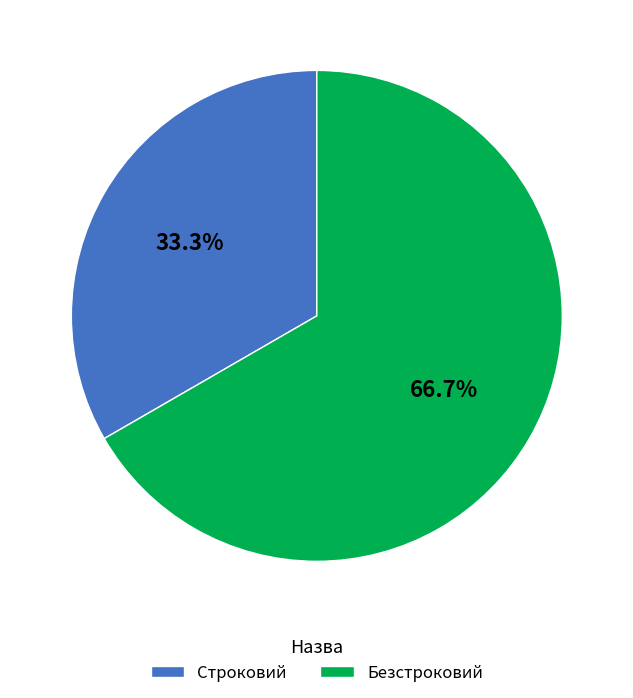

What portion of the pie excludes Строковий?

66.7%